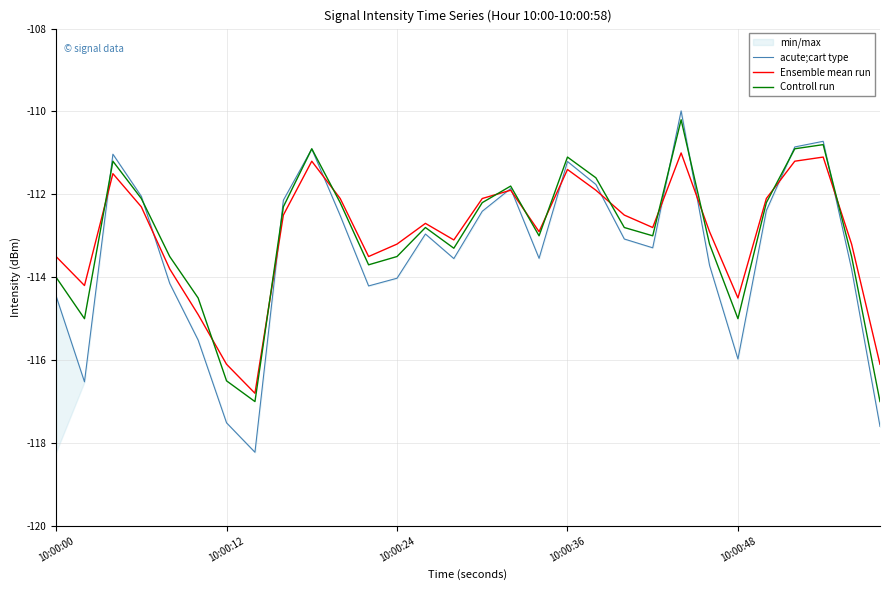

How many series are shown in this chart?

3